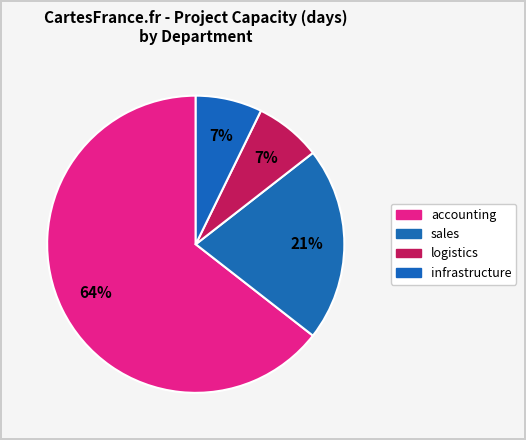

Does any single category account for the majority?

Yes